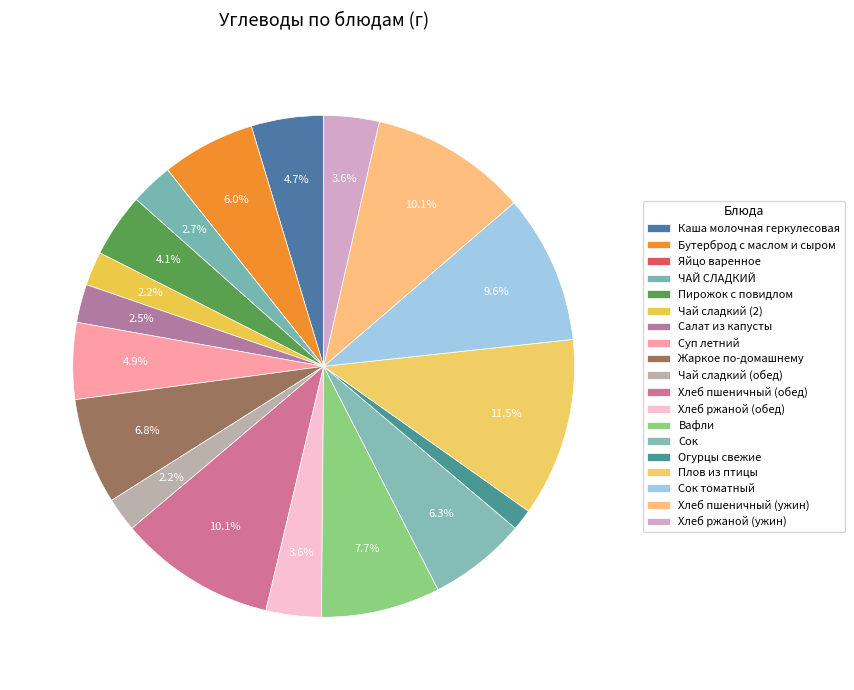

How many slices are in this pie chart?

19